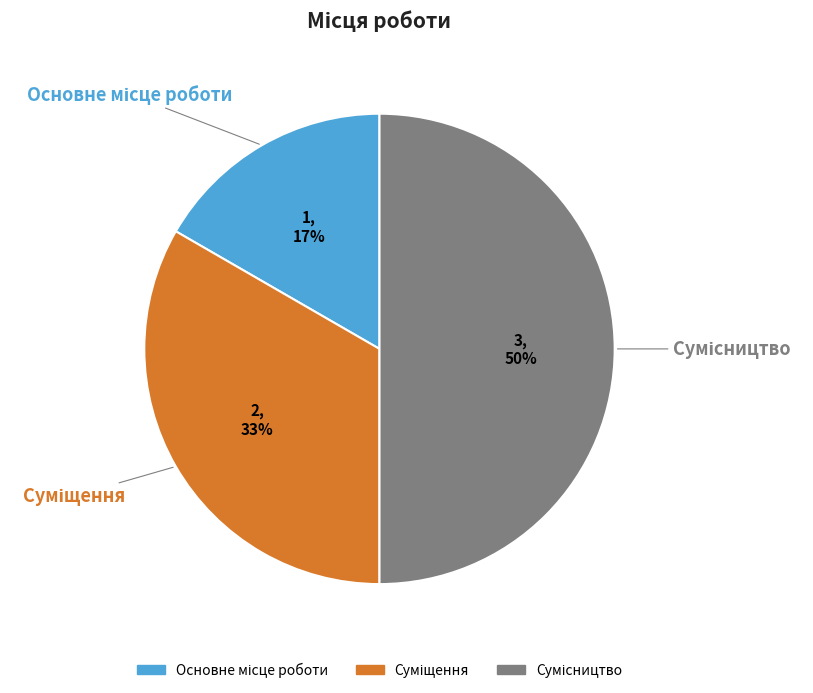

To the nearest percent, what is the average slice percentage?

33%